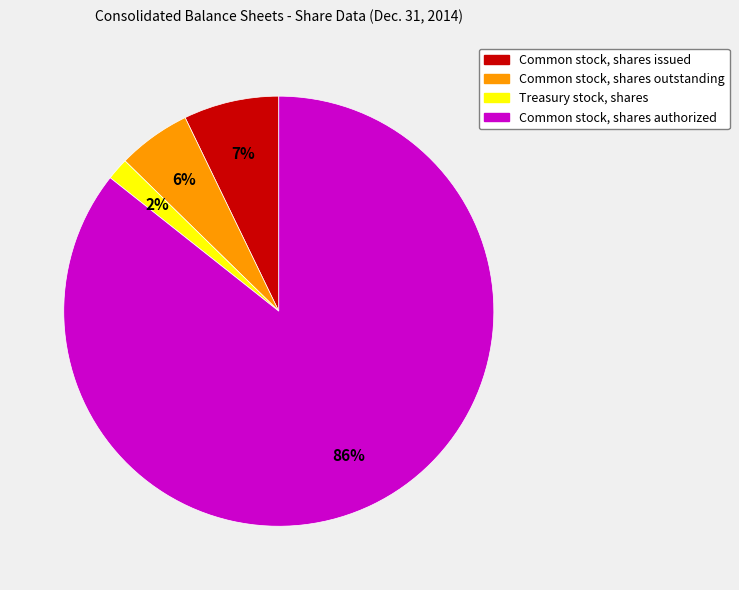

To the nearest percent, what percentage of the pie is Common stock, shares issued?

7%